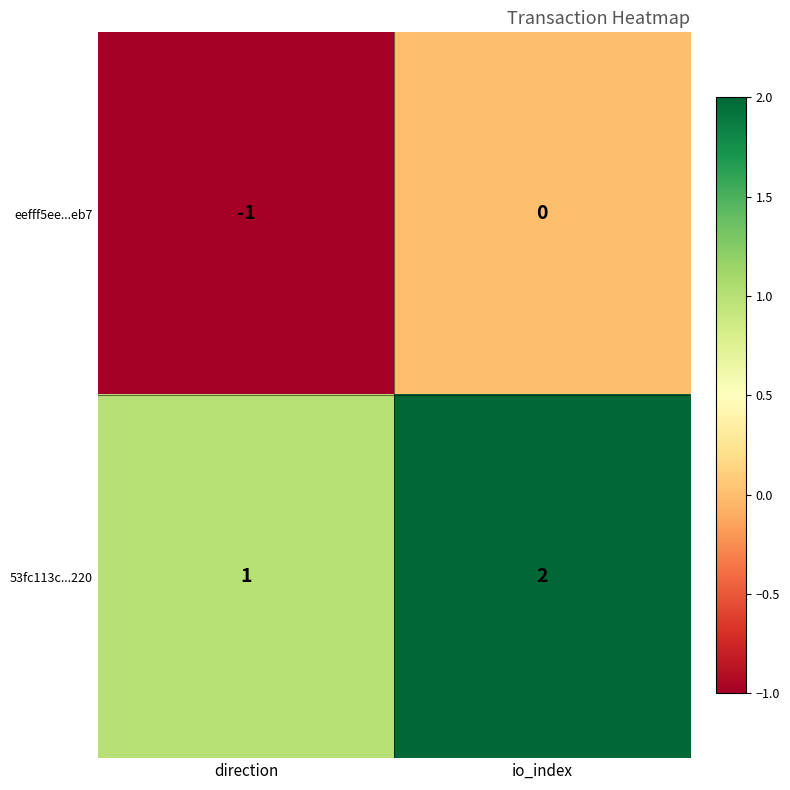

List the series in order of their peak value, lowest first.

eefff5ee...eb7, 53fc113c...220